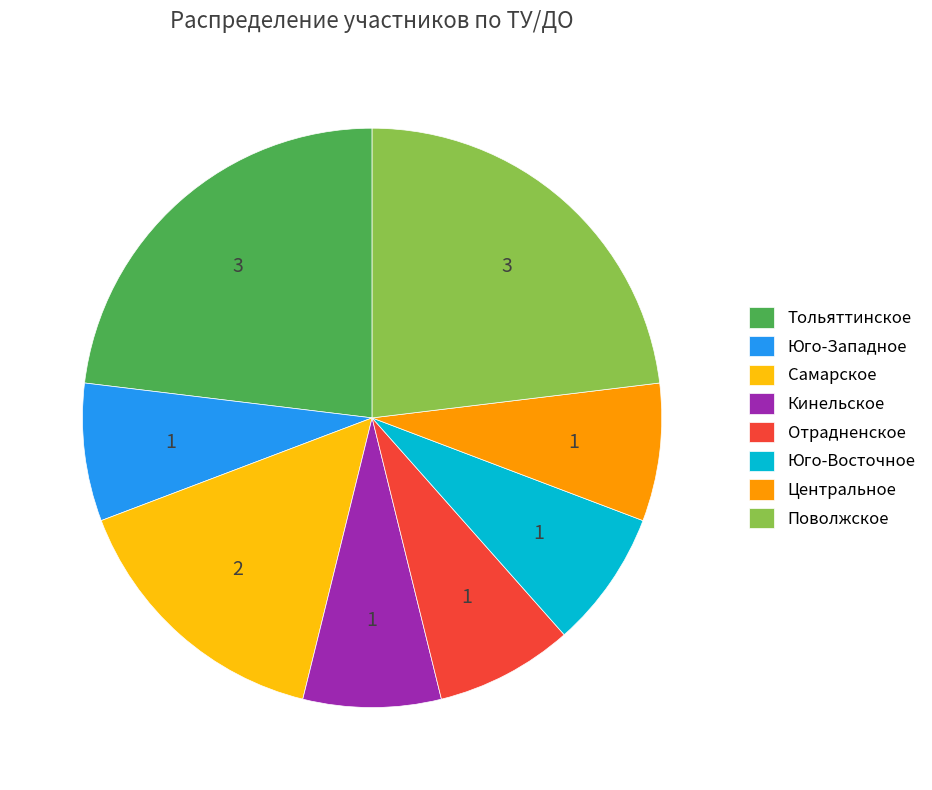

Do Центральное and Юго-Западное together represent more than half of the pie?

No